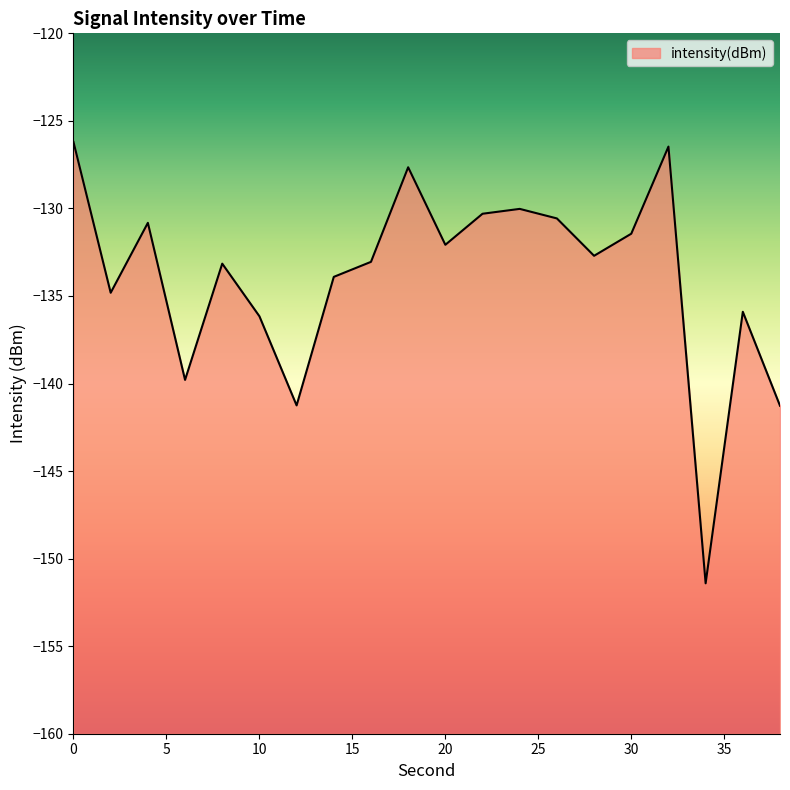

What is the sum of the values at 20 and 6?

-271.9